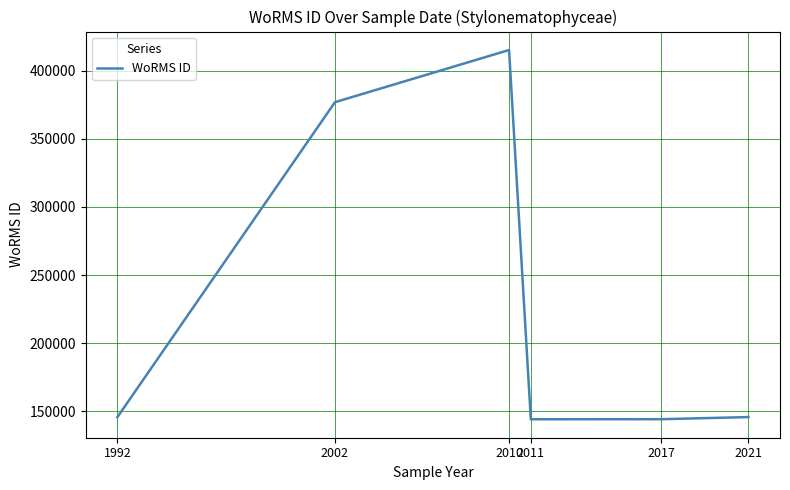

Where is the first local maximum?

2010